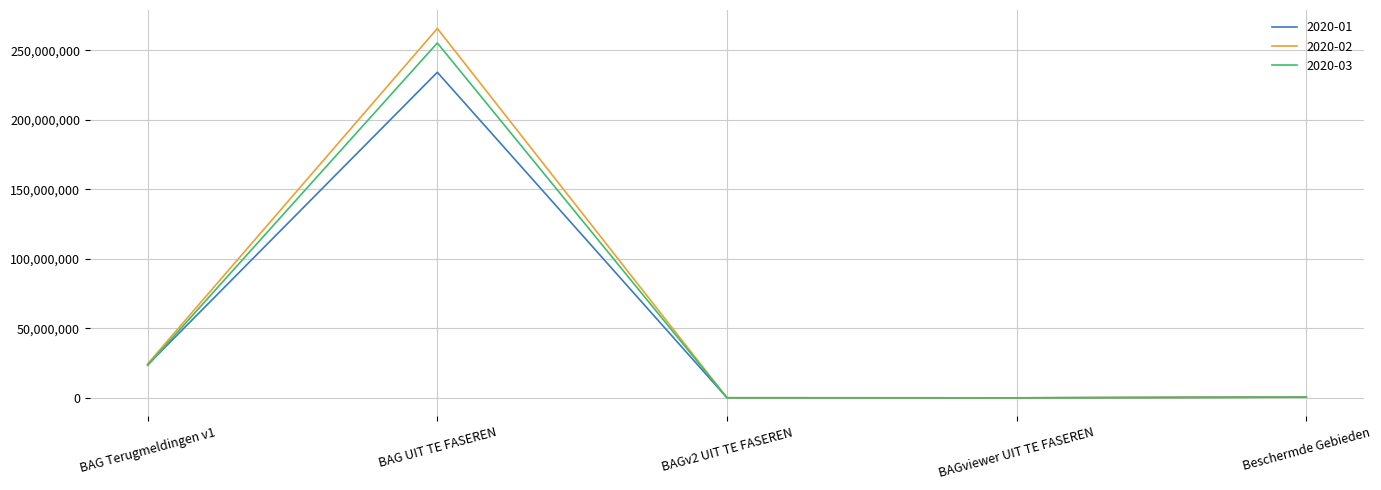

Which series has the widest spread of values?

2020-02